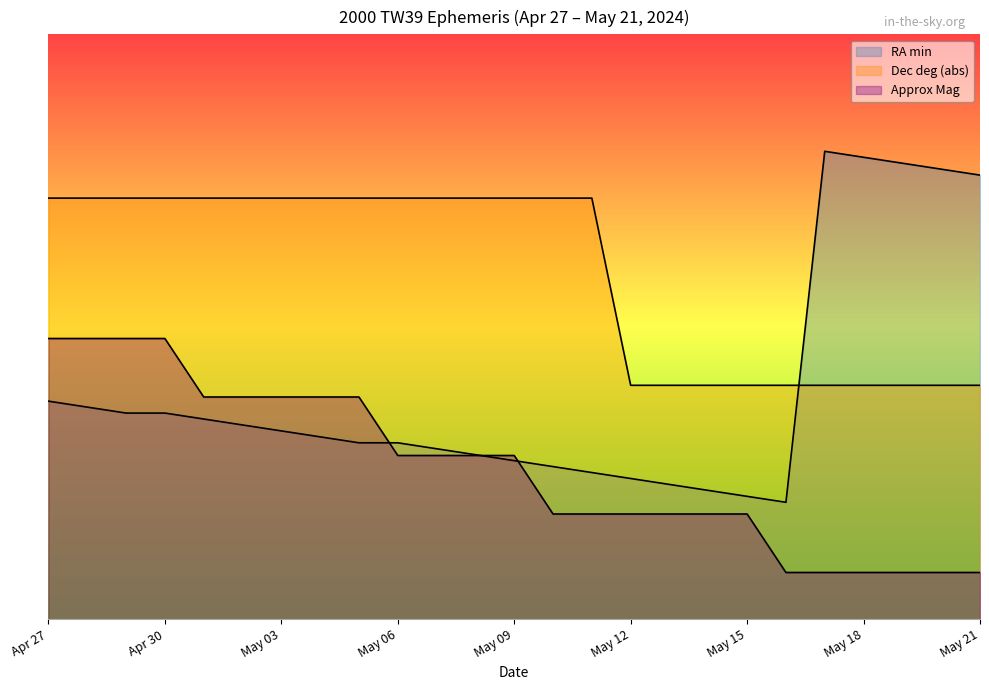

Between May 20 and May 05, which is larger?

May 20